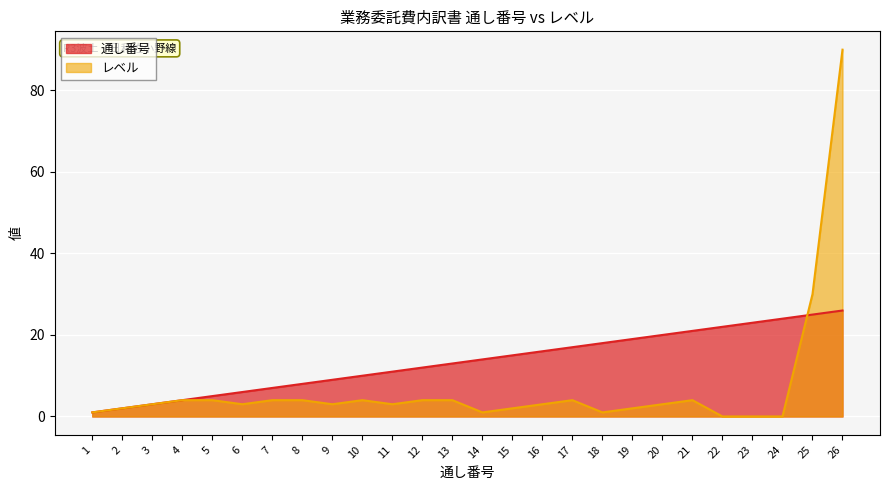

At which label is 通し番号 closest to 13?

13